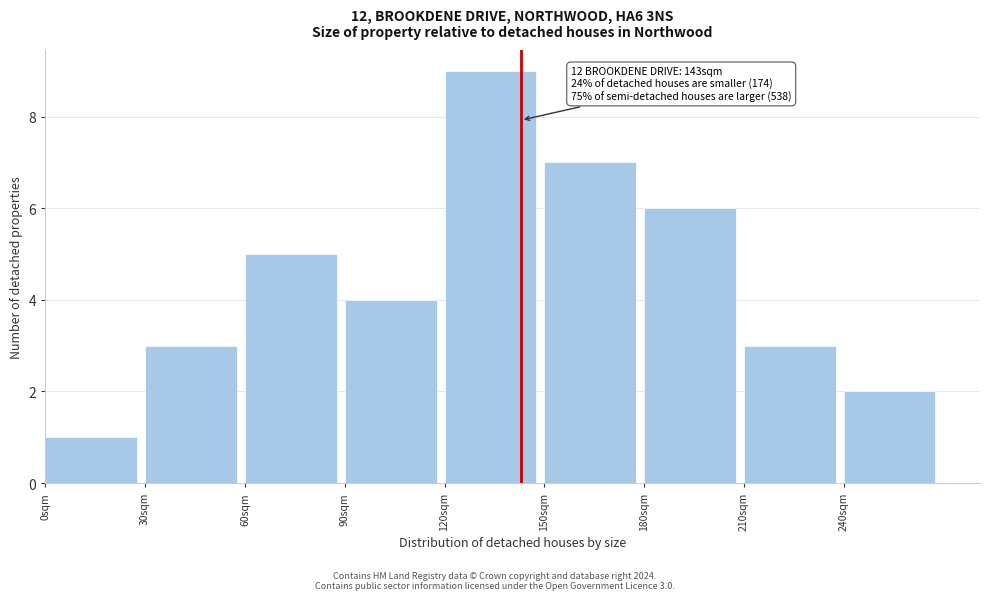

Which range on the x-axis has the tallest bar?

120 to 150